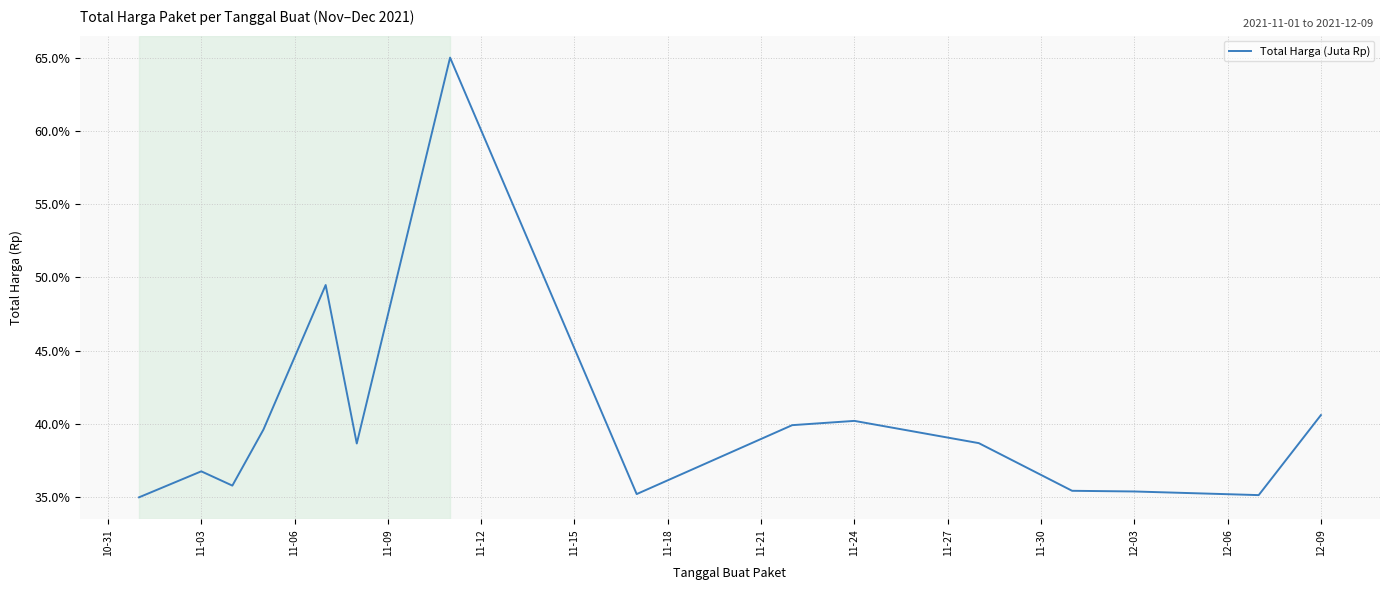

What is the smallest value displayed?

35.0